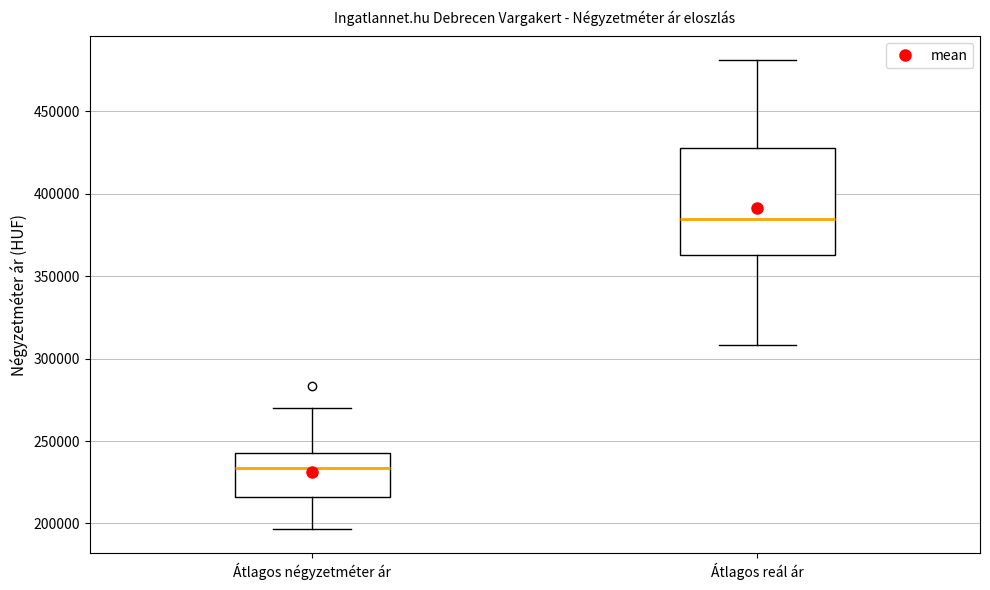

Which box's median line is the highest?

Átlagos reál ár